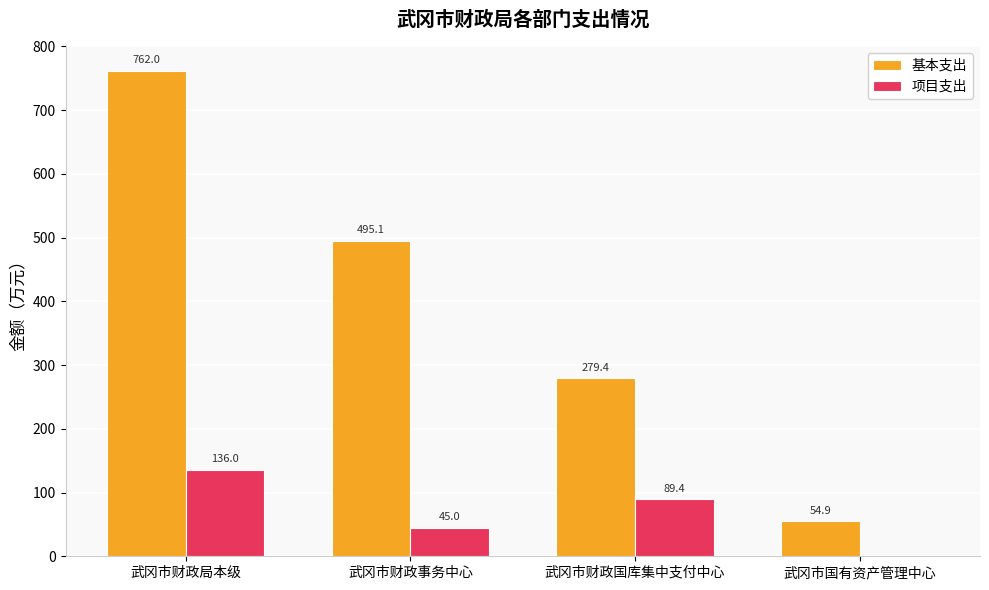

Between 武冈市财政事务中心 and 武冈市财政国库集中支付中心, which series saw the biggest shift?

基本支出